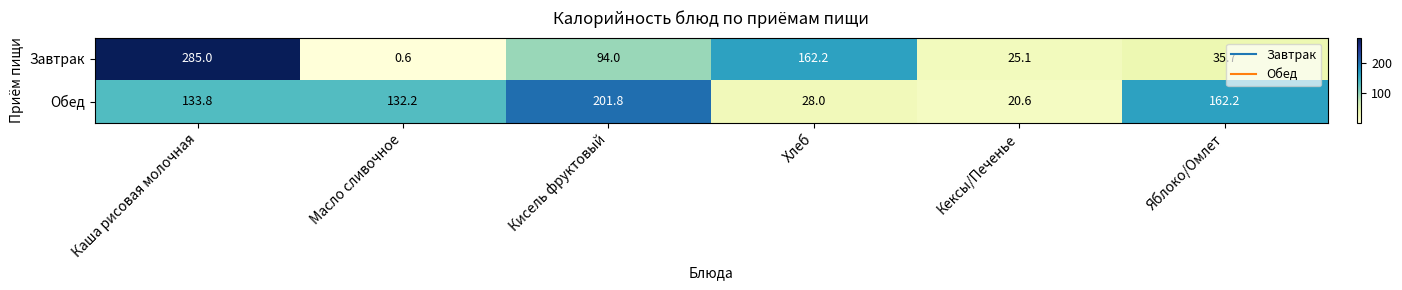

At which category is the sum across all series the highest?

Каша рисовая молочная